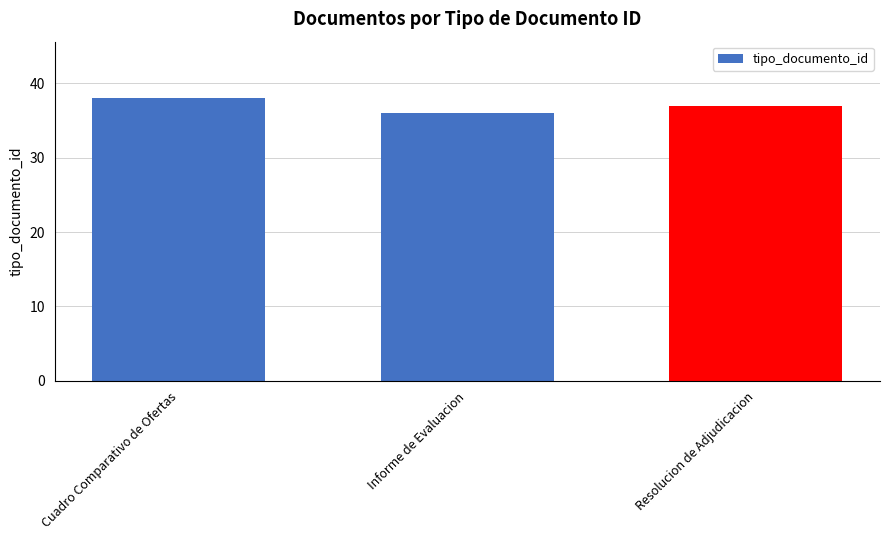

Rank the categories by value from lowest to highest.

Informe de Evaluacion, Resolucion de Adjudicacion, Cuadro Comparativo de Ofertas